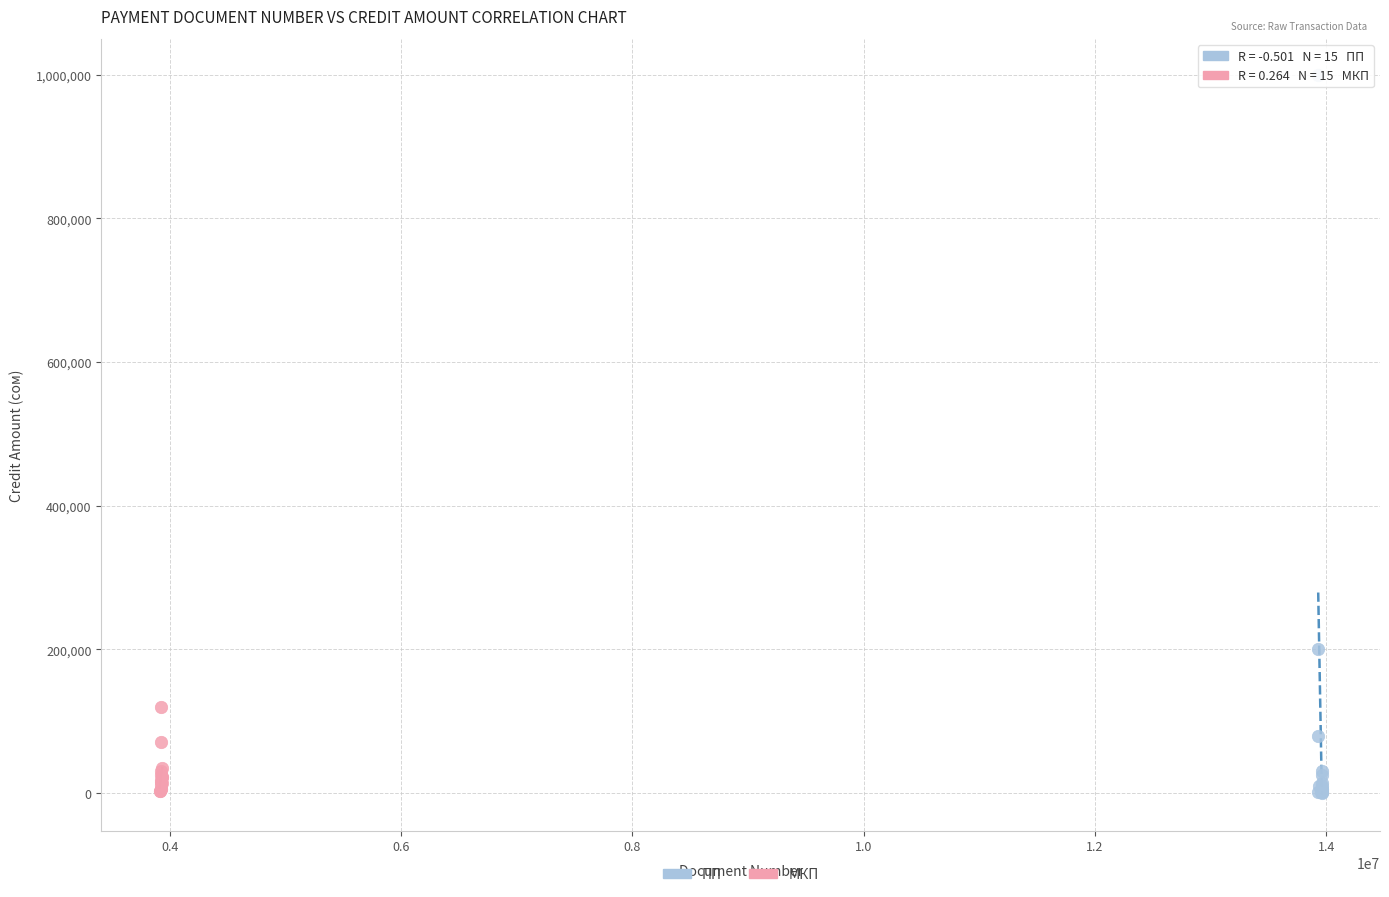

Which series contains the highest Y value?

ПП